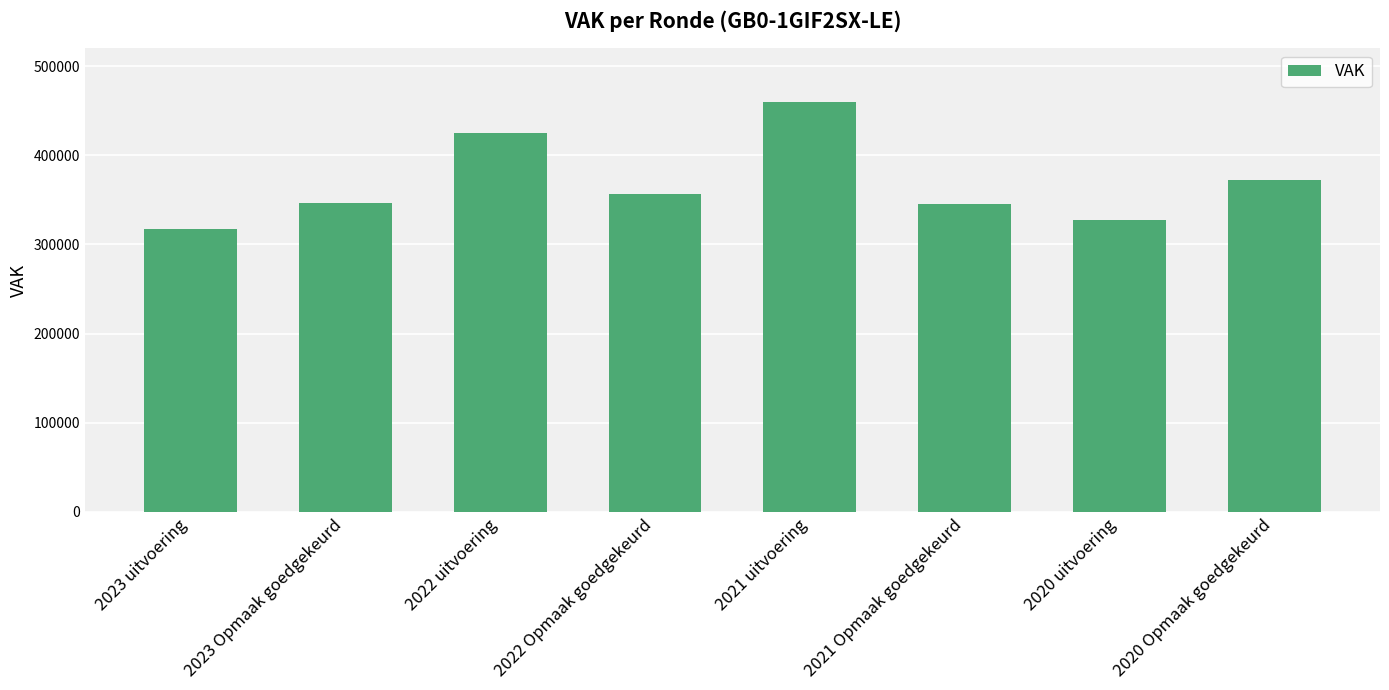

Where is the data nearest to the value 388356?

2020 Opmaak goedgekeurd